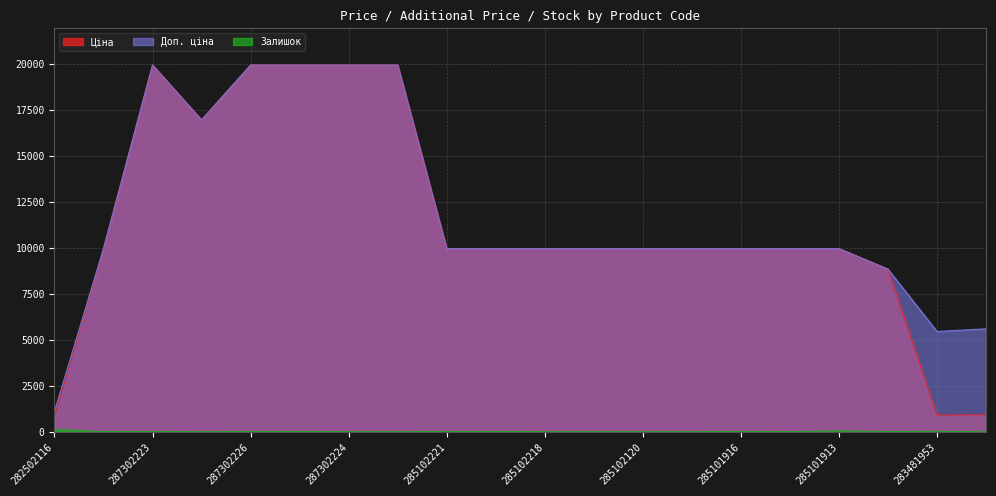

What is the highest value of the Залишок series?

135.0